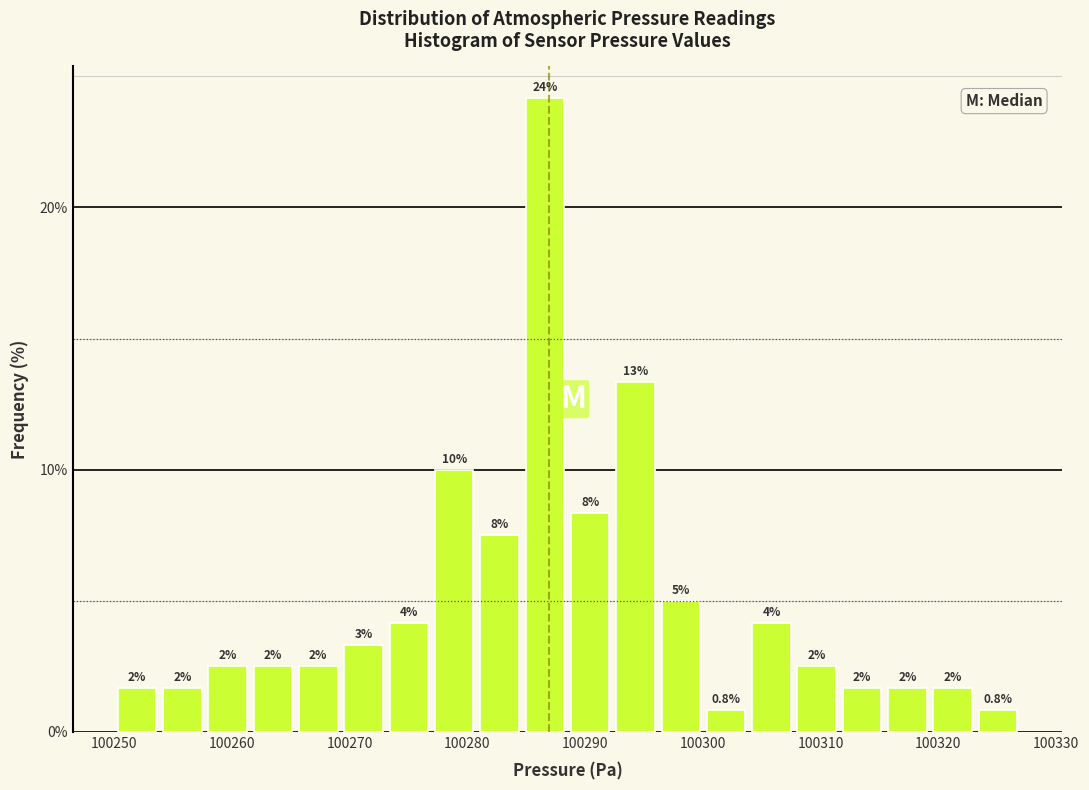

Around what value on the x-axis is the tallest bar? Give the approximate position of its centre, as read against the axis.

100287